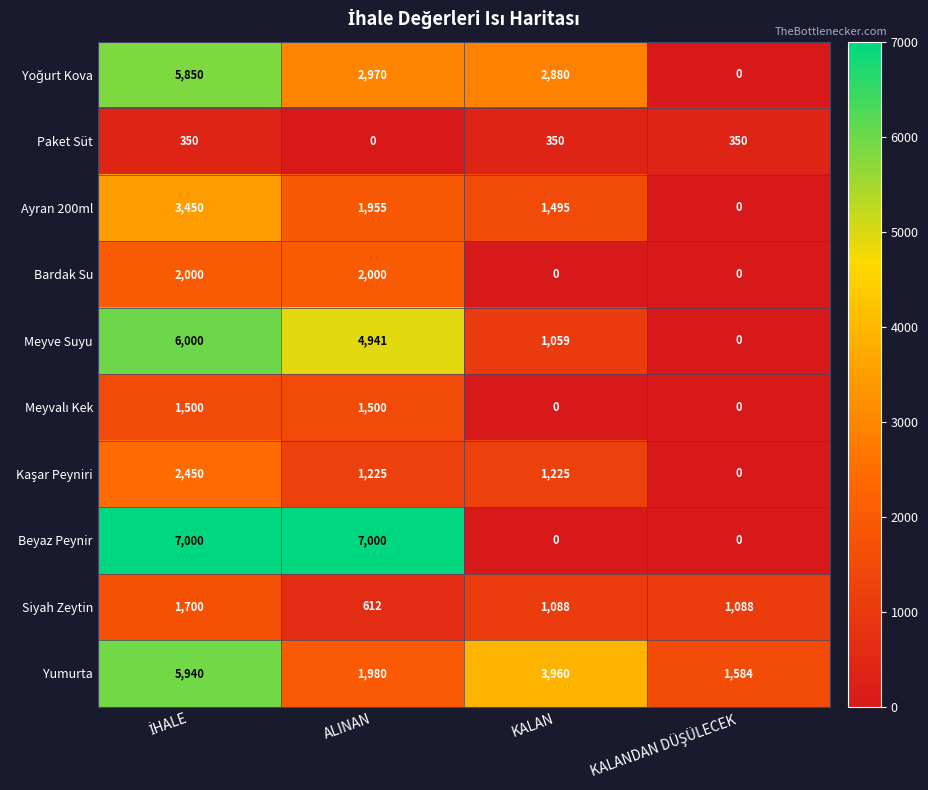

What is the spread (max minus min) of values at KALAN?

3960